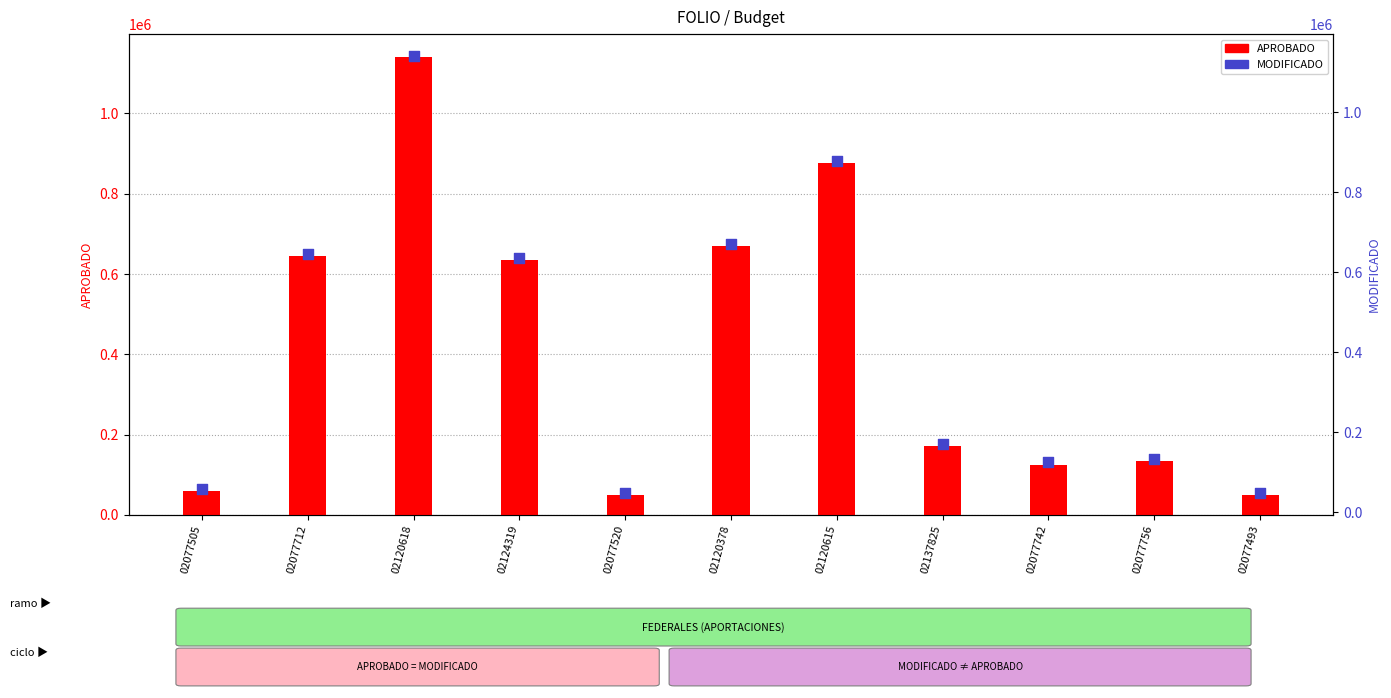

Which series has the largest total across all categories?

MODIFICADO